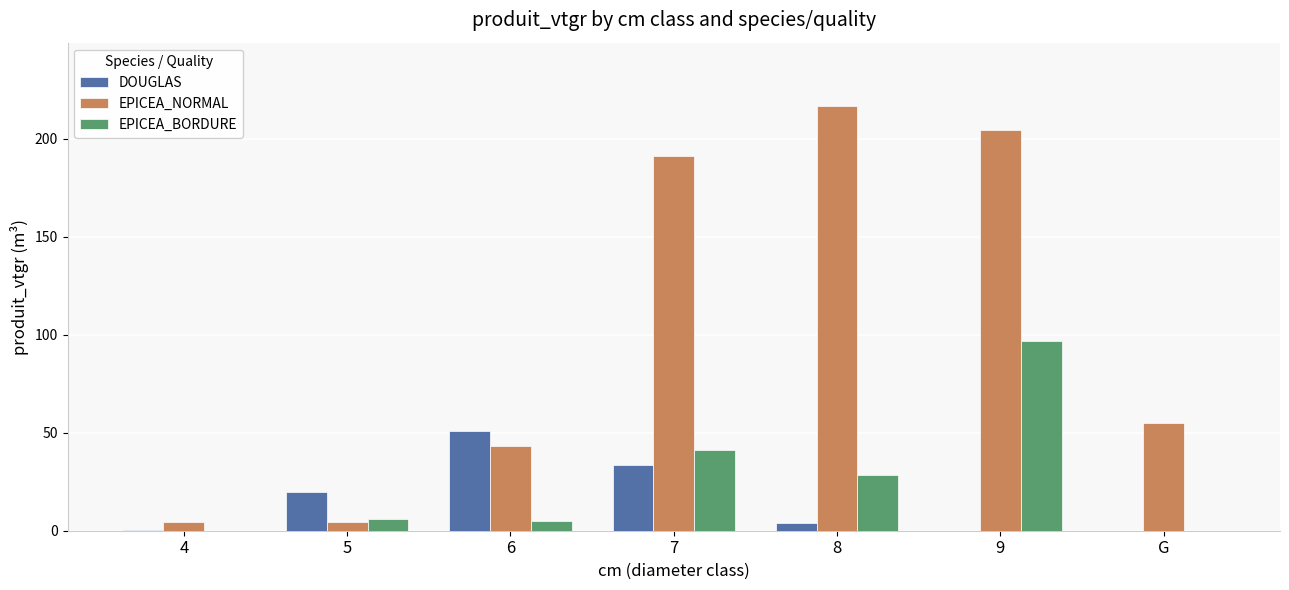

Count the number of categories in the chart.

7